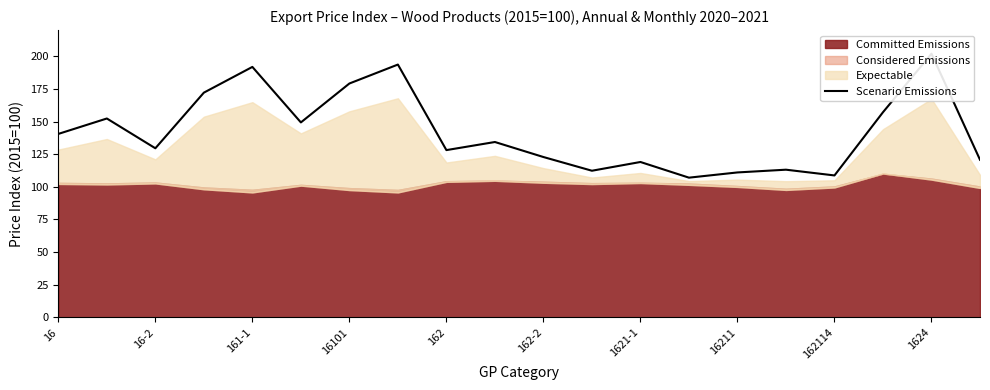

What is the value of the 11th point from the left?

122.8